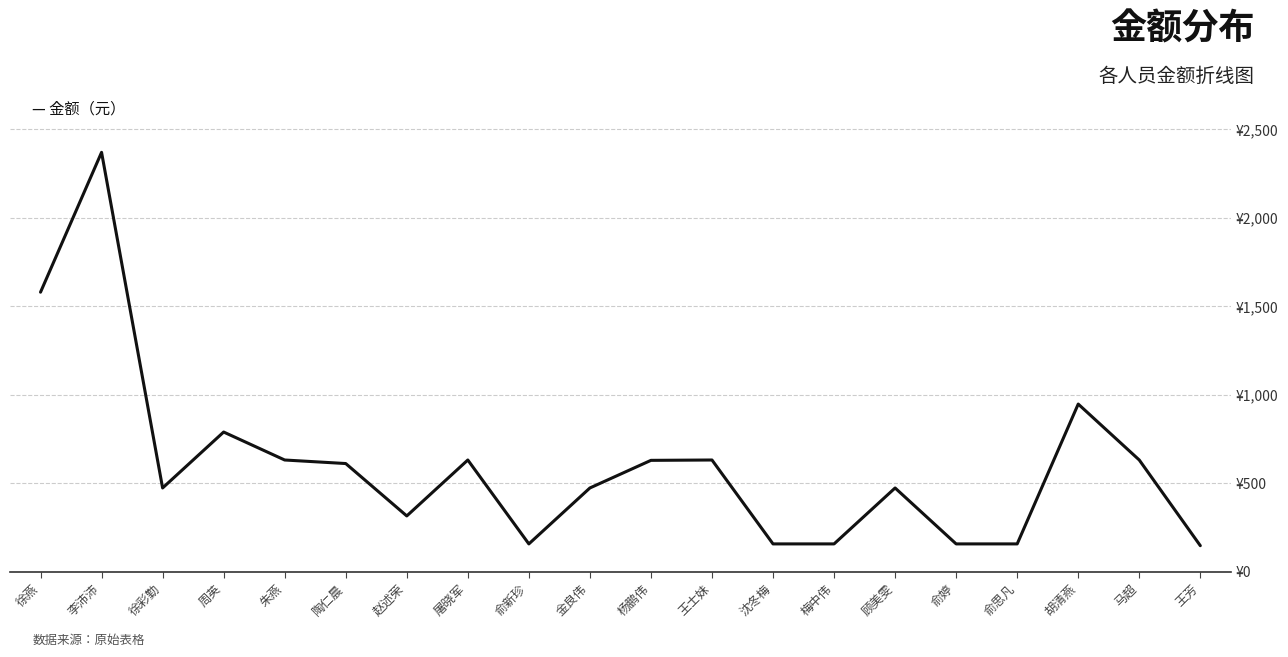

Reading left to right, what are all the values shown in this chart?

徐燕=1580	李沛沛=2370	徐彩勤=474	周英=790	朱燕=632	陶仁晨=612	赵述荣=316	屠晓军=632	俞新珍=158	金良伟=474	杨鹏伟=630	王士妹=632	沈冬梅=158	梅中伟=158	顾美雯=474	俞婷=158	俞思凡=158	胡清燕=948	马超=632	王芳=148